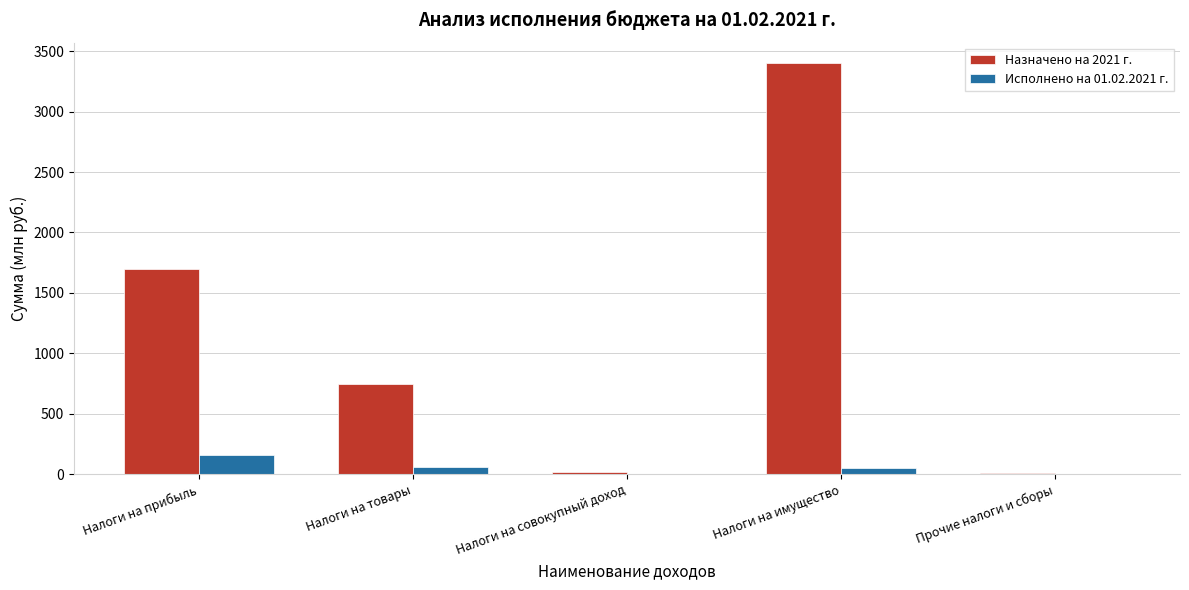

Is the value of Исполнено на 01.02.2021 г. at Налоги на имущество greater than the value of Назначено на 2021 г. at Налоги на товары?

No